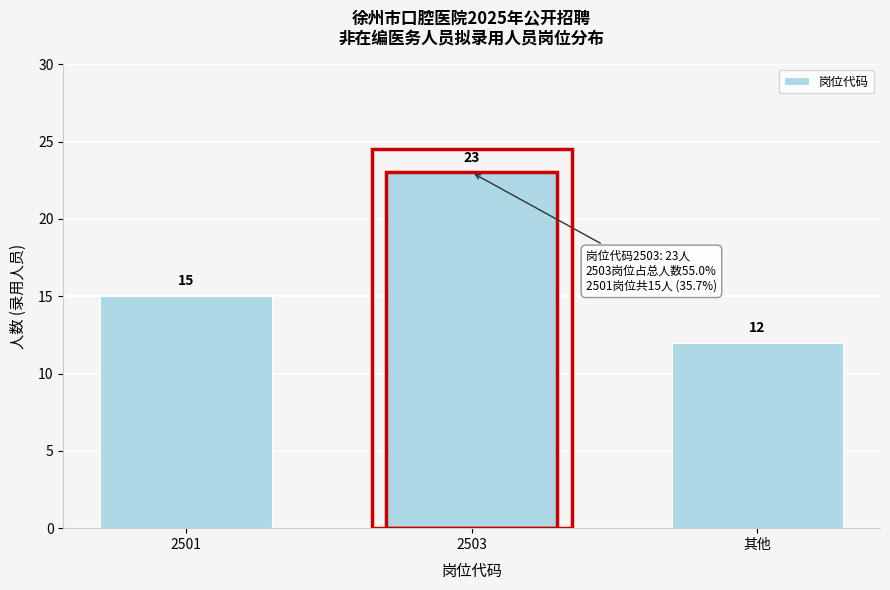

Reading left to right, list all the values displayed in this chart.

15	23	12